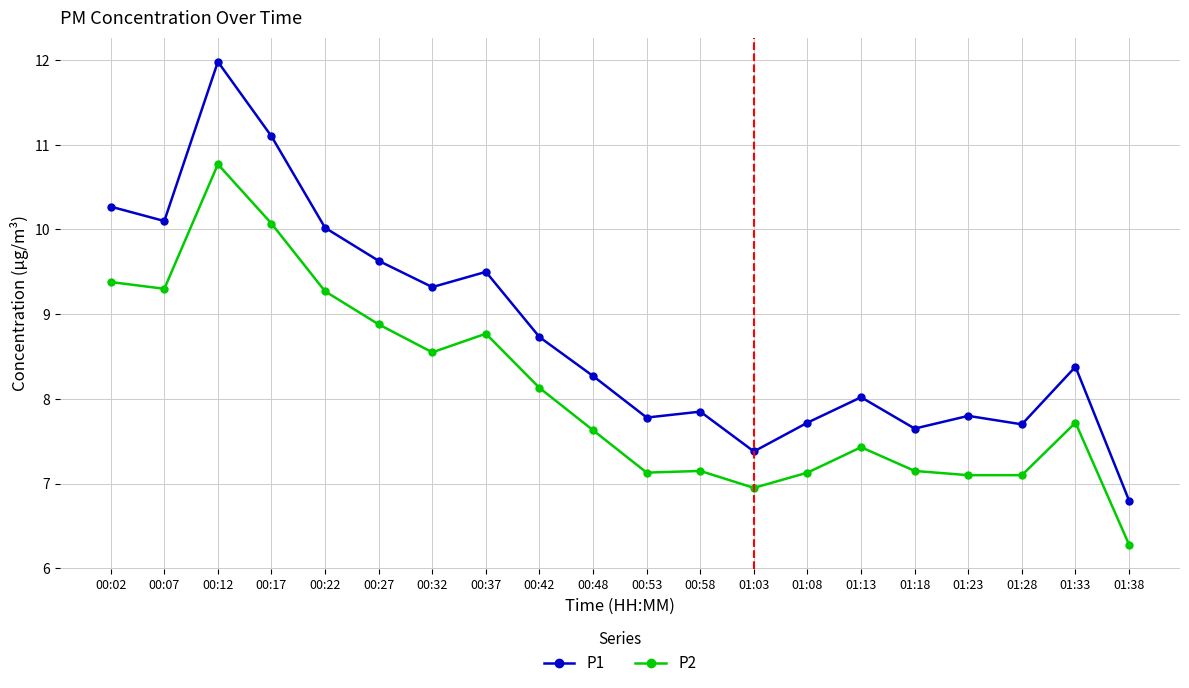

Which series has the largest range (max minus min)?

P1